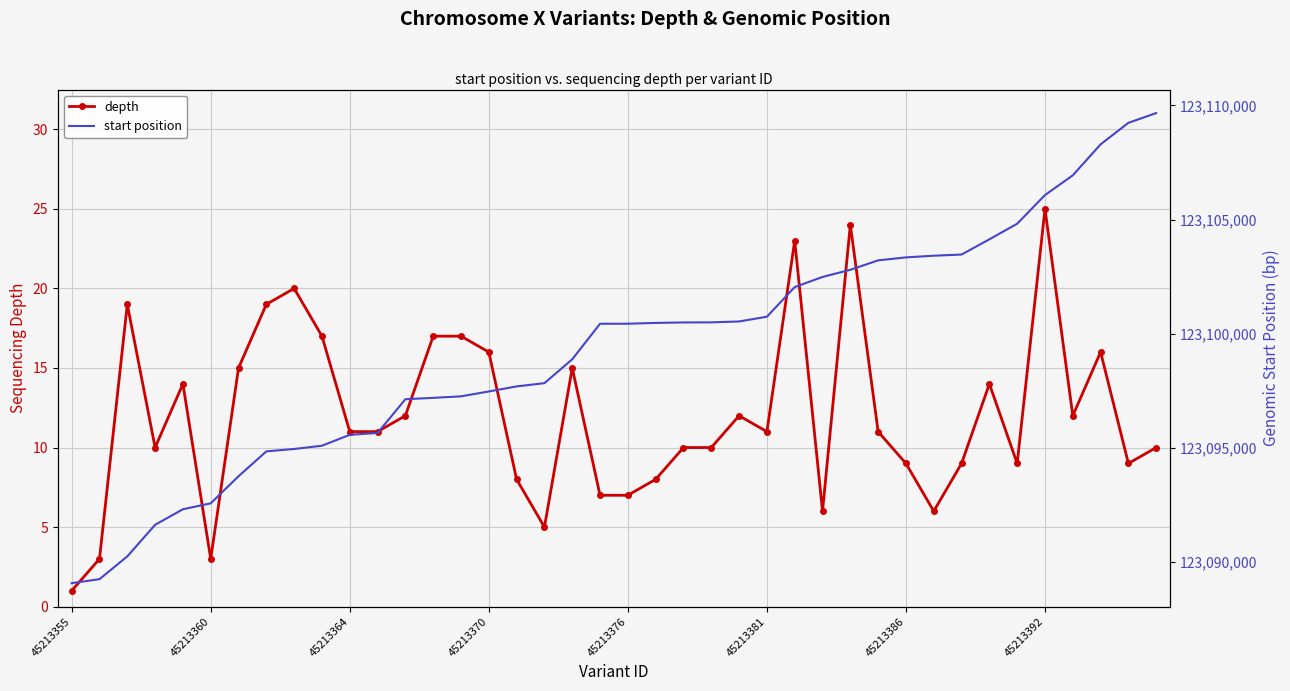

At which label does depth reach its minimum?

45213355